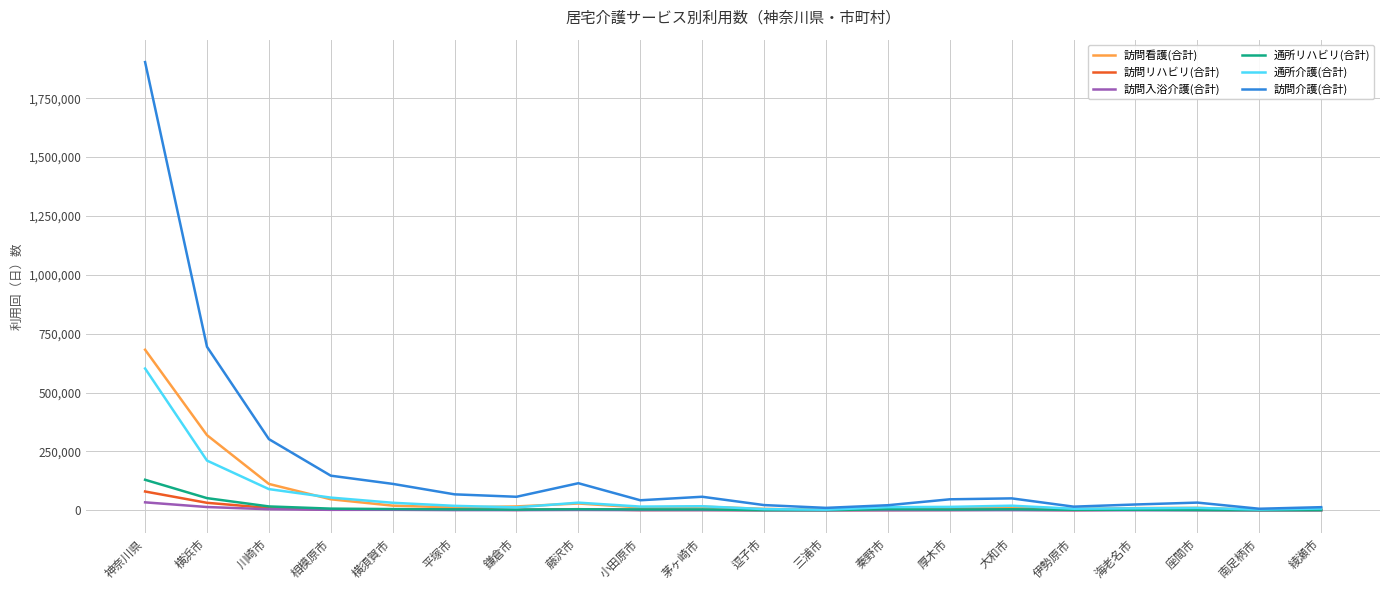

Is it true that 通所リハビリ(合計) equals 129794 at 神奈川県?

True